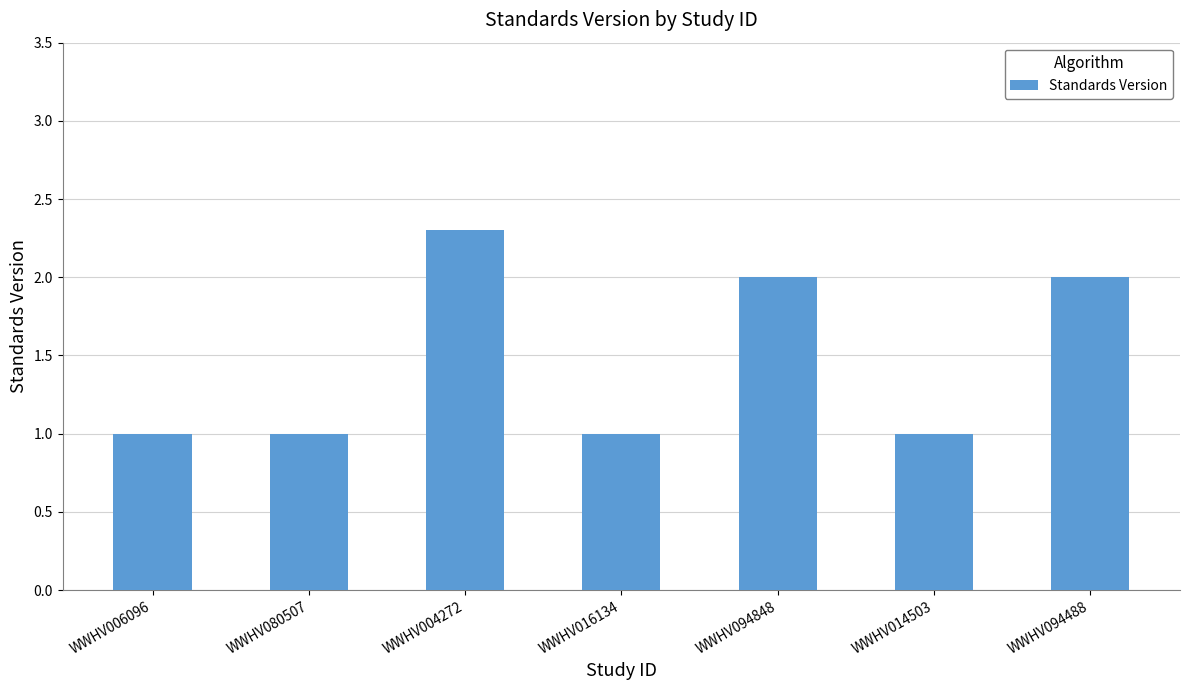

True or false: the data shows 1.0 at WWHV094848.

False